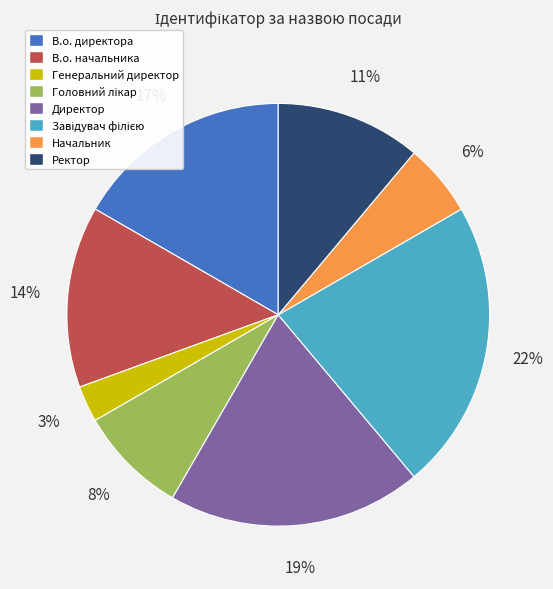

Count the number of slices in the pie.

8